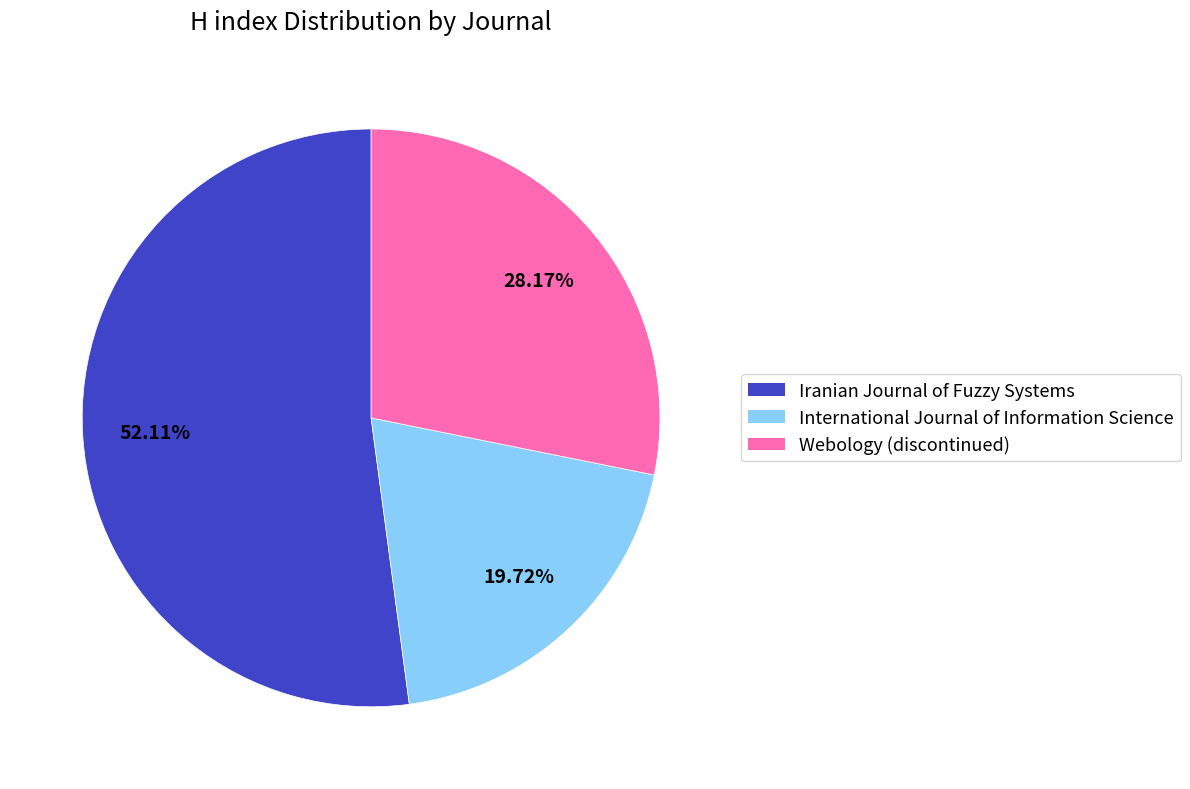

Is there a majority slice in this chart?

Yes